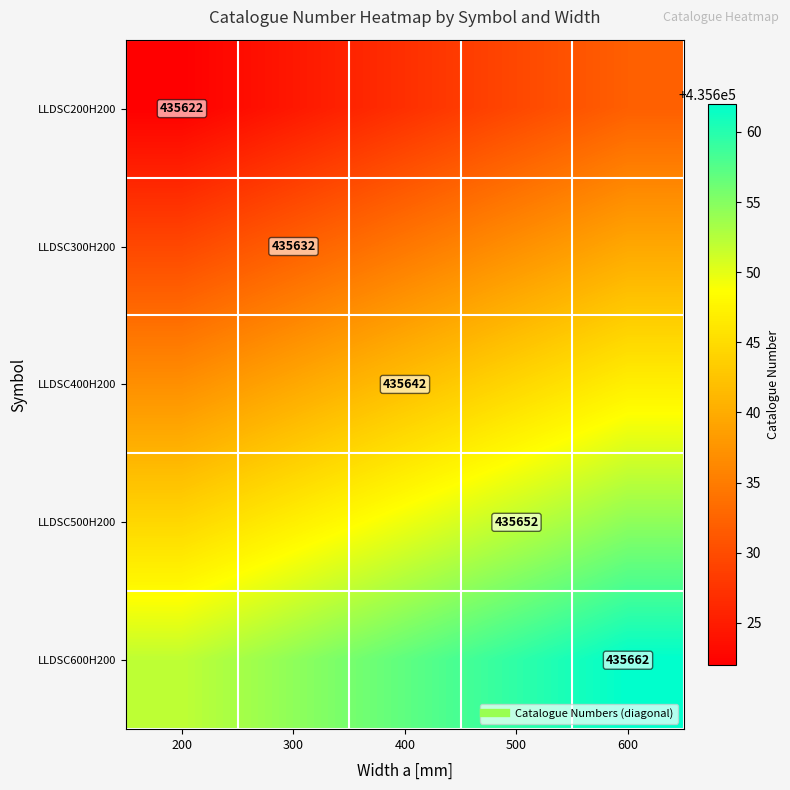

What is the difference between the LLDSC600H200 values at 500 and 400?

2.5